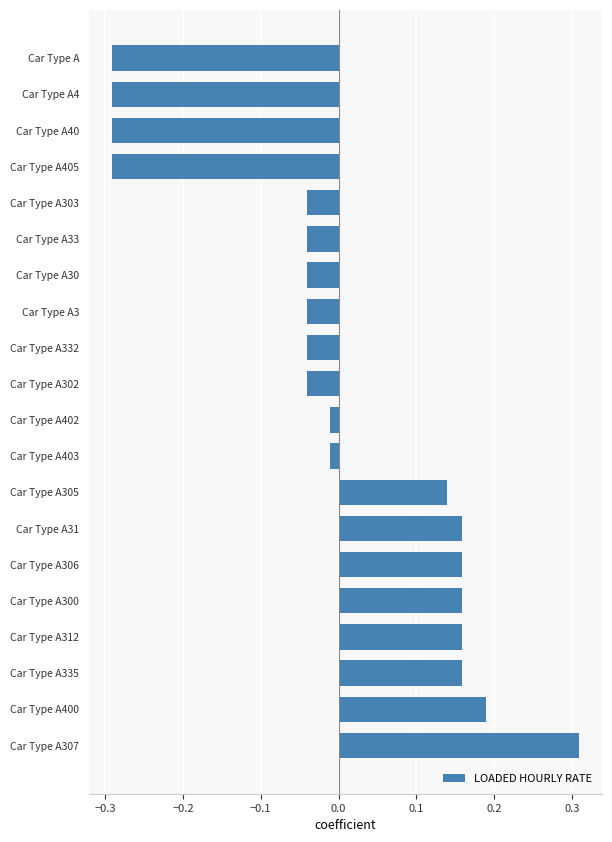

What is the difference between the maximum and minimum values?

0.6